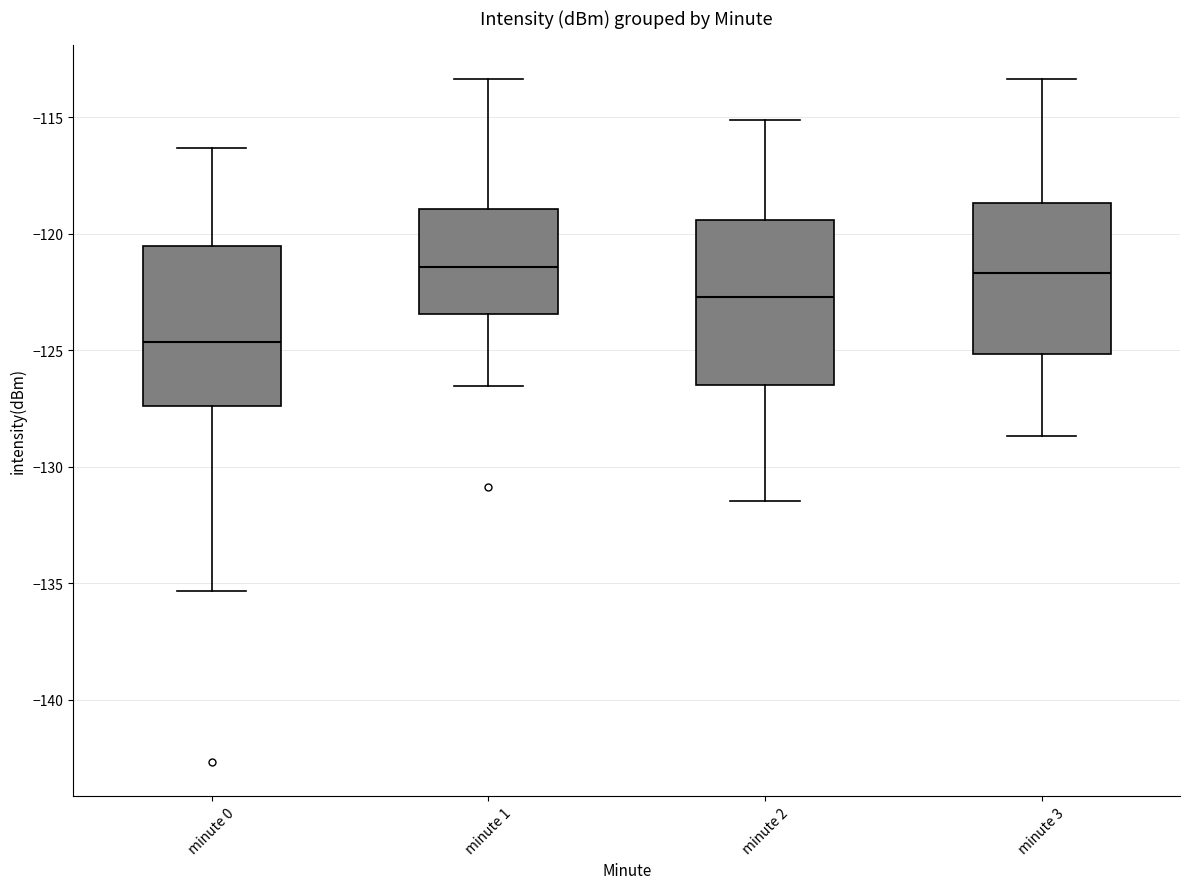

Where is the upper edge of the box for minute 1 on the y-axis? The values are not printed on the chart, so give them approximately, as read against the axis.

-119.0